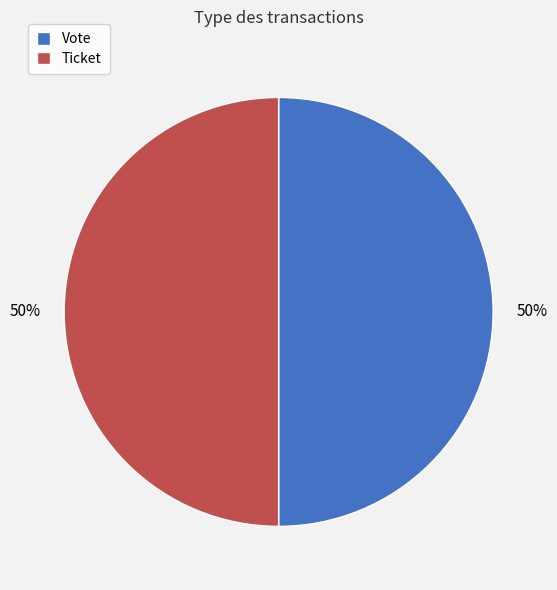

Combined, do Vote and Ticket account for over 50%?

Yes